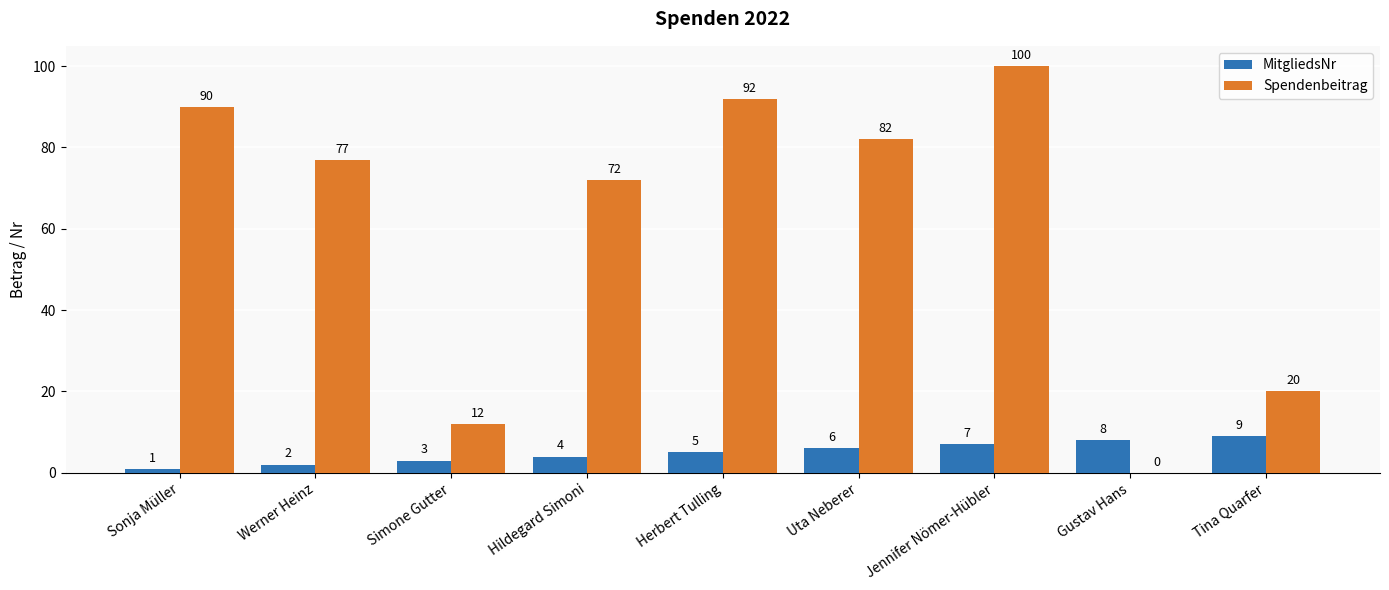

Is it true that Spendenbeitrag equals 40 at Hildegard Simoni?

False